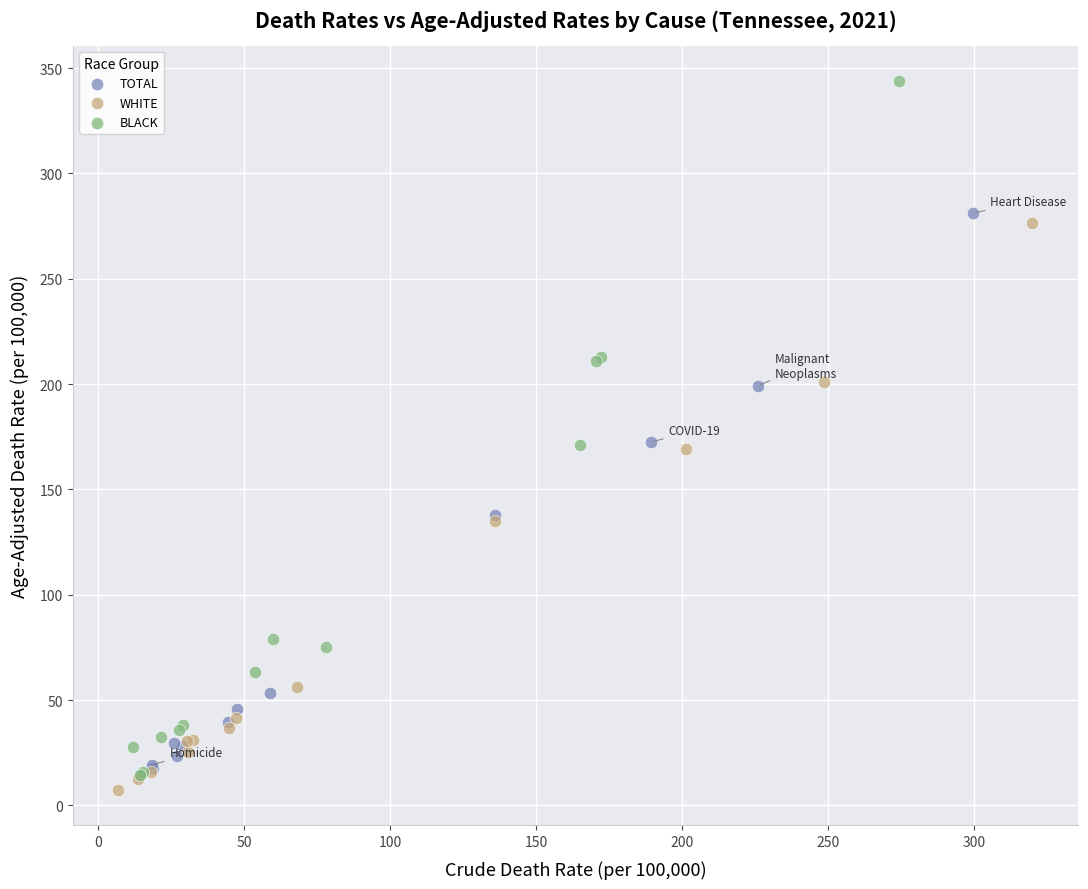

Which series has the widest spread of Y values?

BLACK